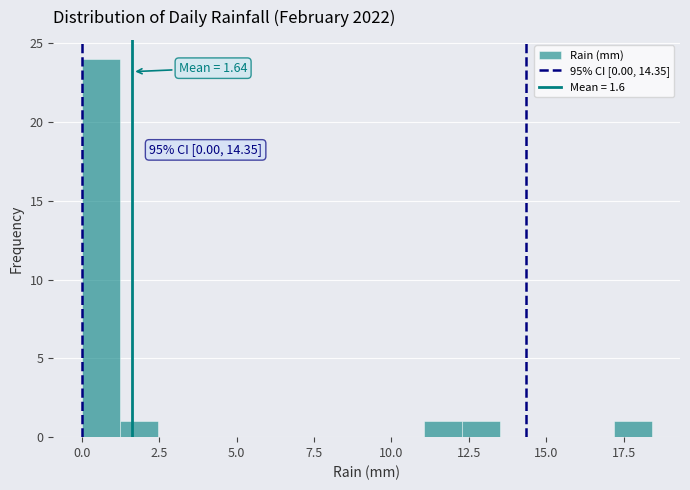

Around what value on the x-axis is the tallest bar? Give the approximate position of its centre, as read against the axis.

0.5